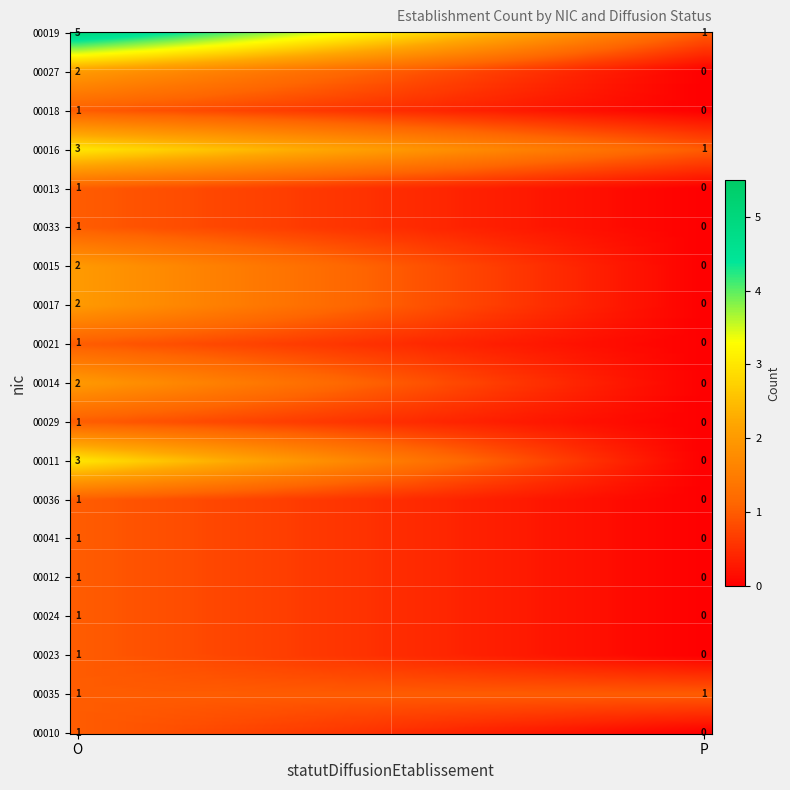

Which series has the largest total across all categories?

00019